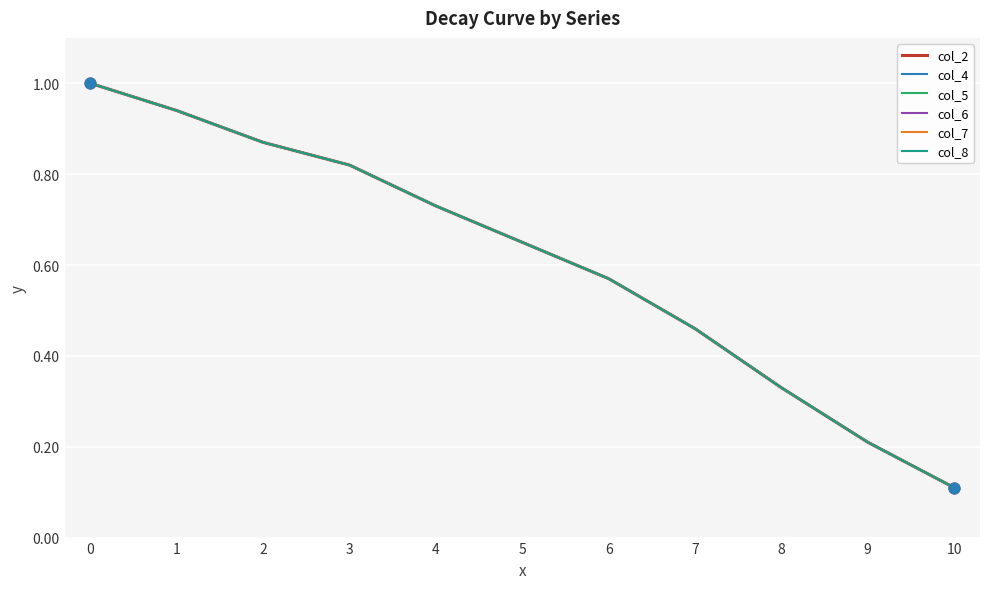

Is this an area chart (filled region under the line)?

No